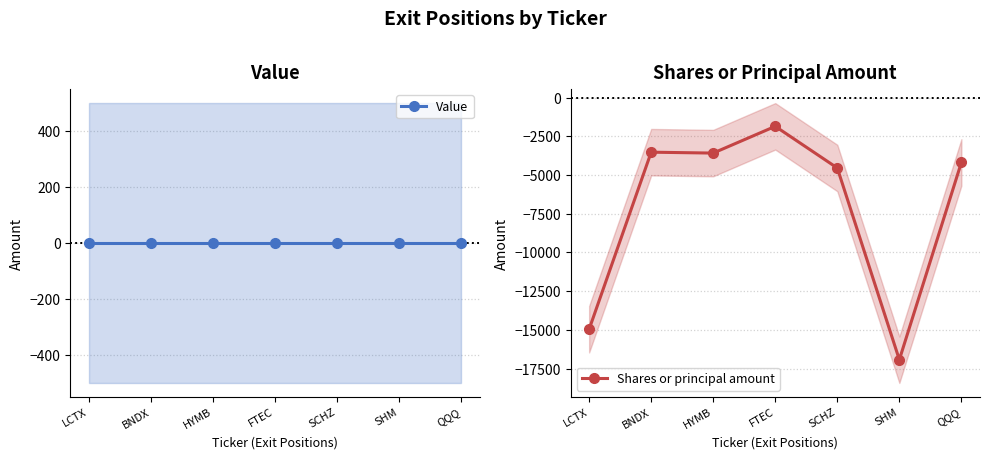

At FTEC, list the series in order from largest to smallest.

Value, Shares or principal amount